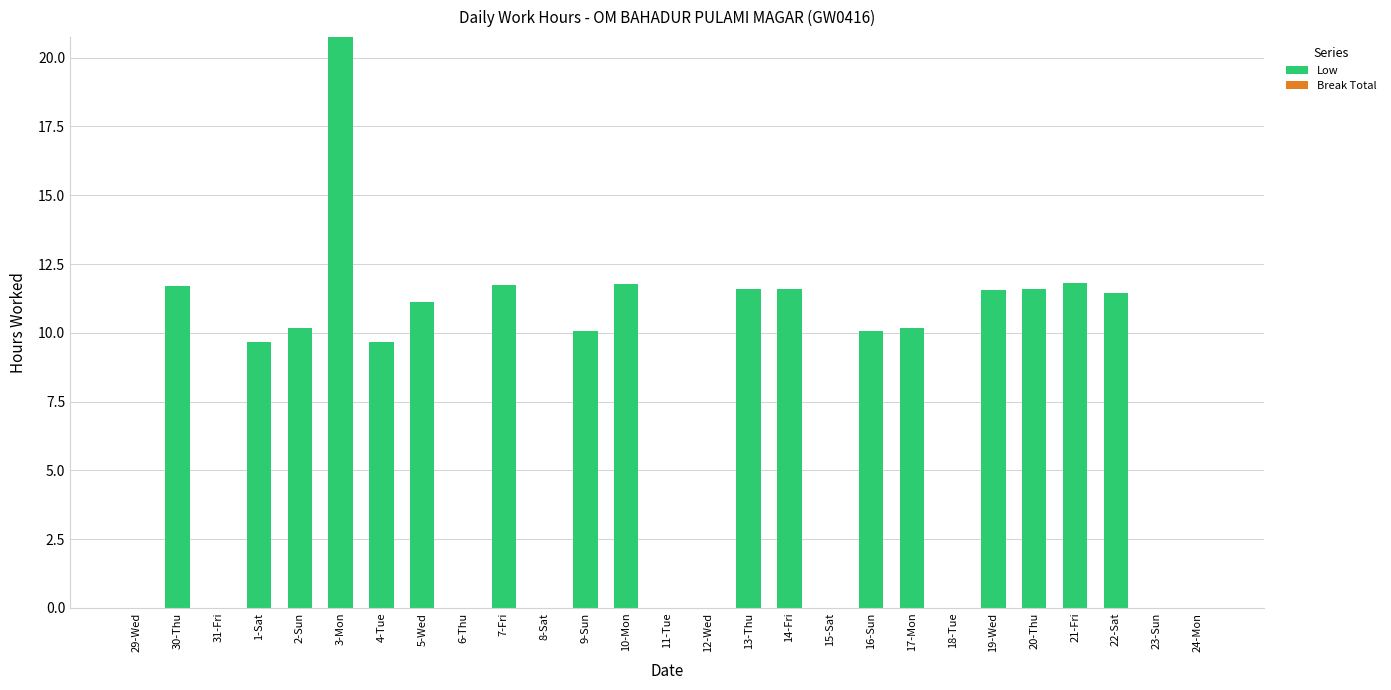

The value at 13-Thu is 19.3. True or false?

False